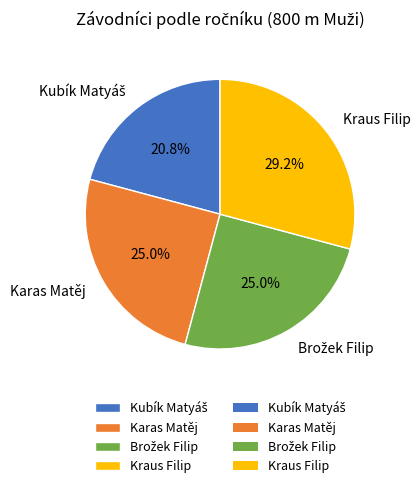

Is Karas Matěj the majority of the pie?

No